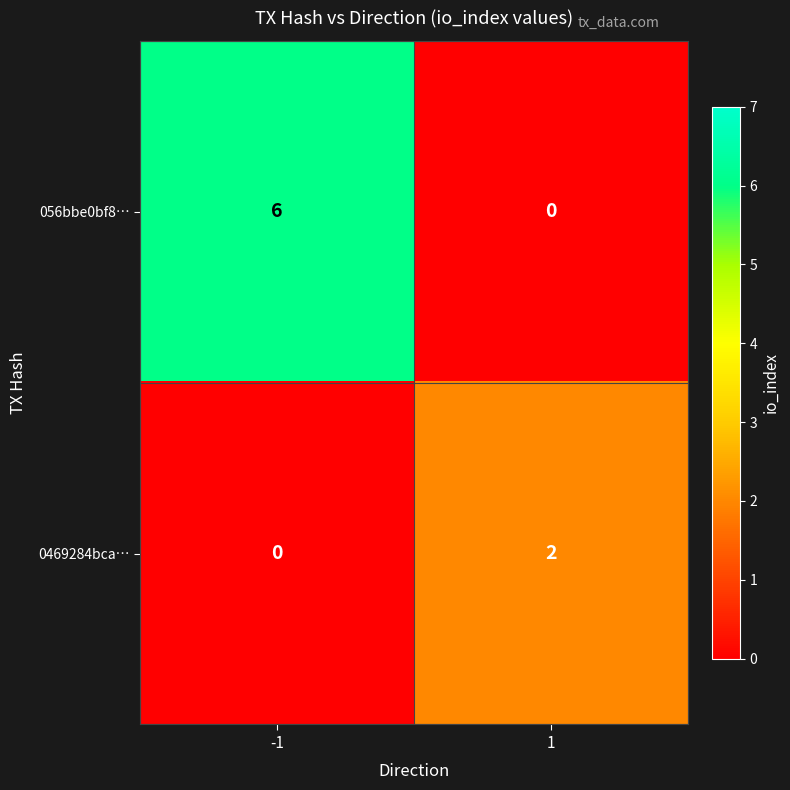

Reading right to left, transcribe all the data shown in this chart.

056bbe0bf8…: 1=0	-1=6
0469284bca…: 1=2	-1=0